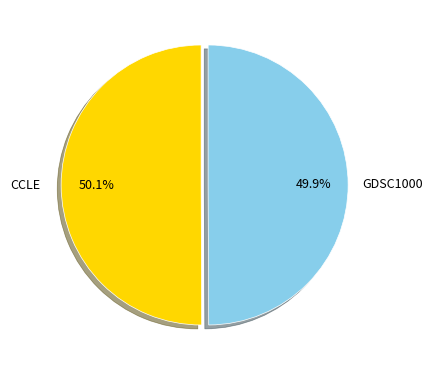

How many segments does this pie chart have?

2